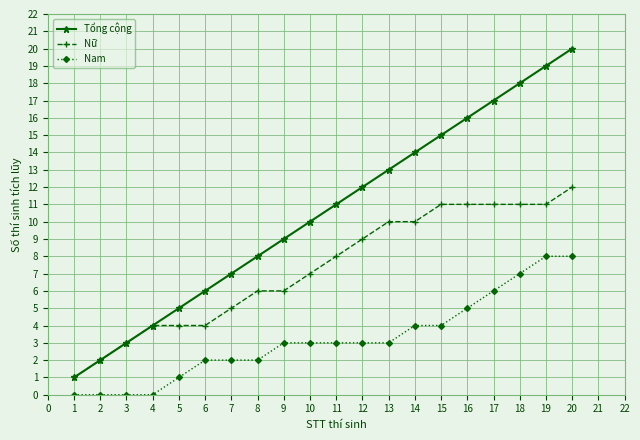

Count the number of categories in the chart.

20